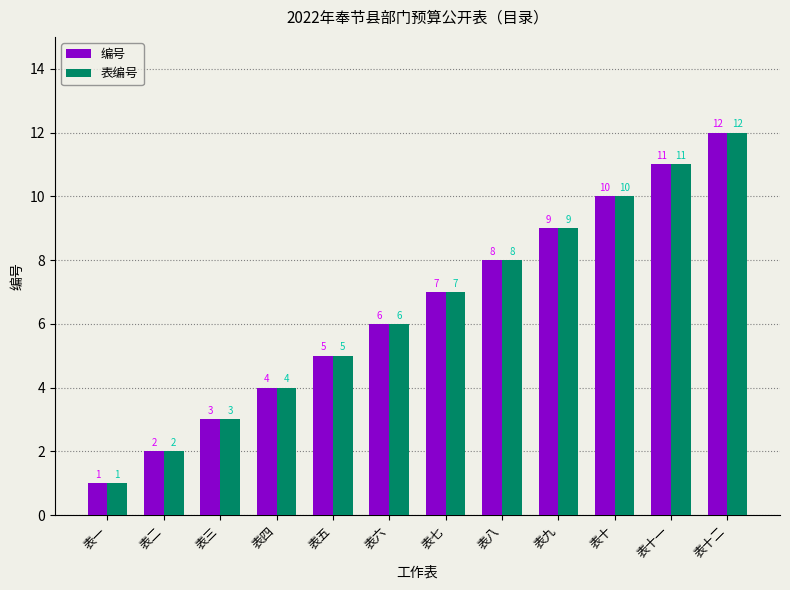

What is the label of the 1st bar from the left?

表一